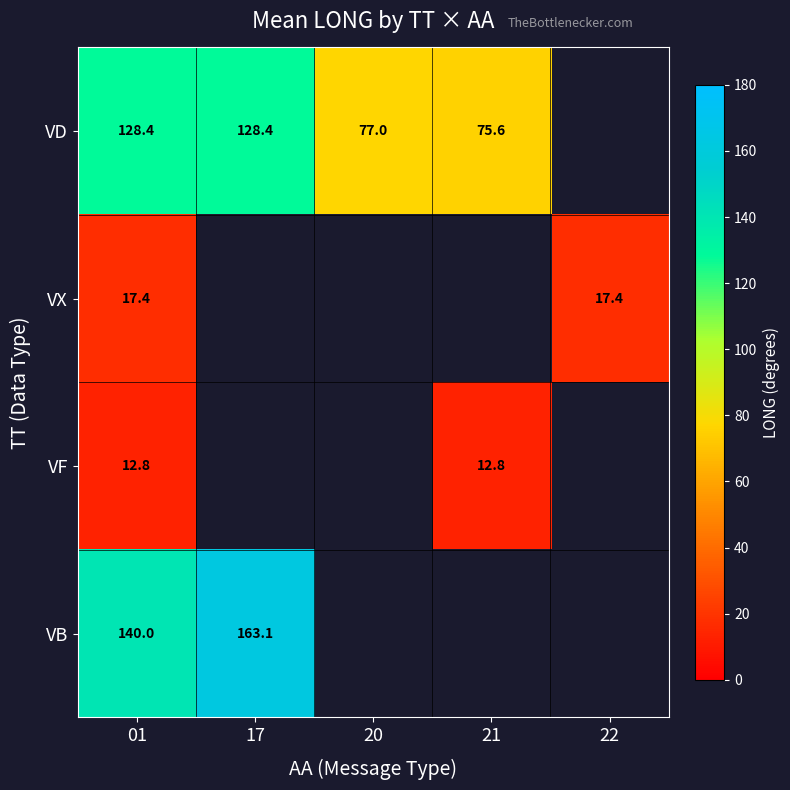

Is the value of VF at 21 greater than the value of VB at 17?

No